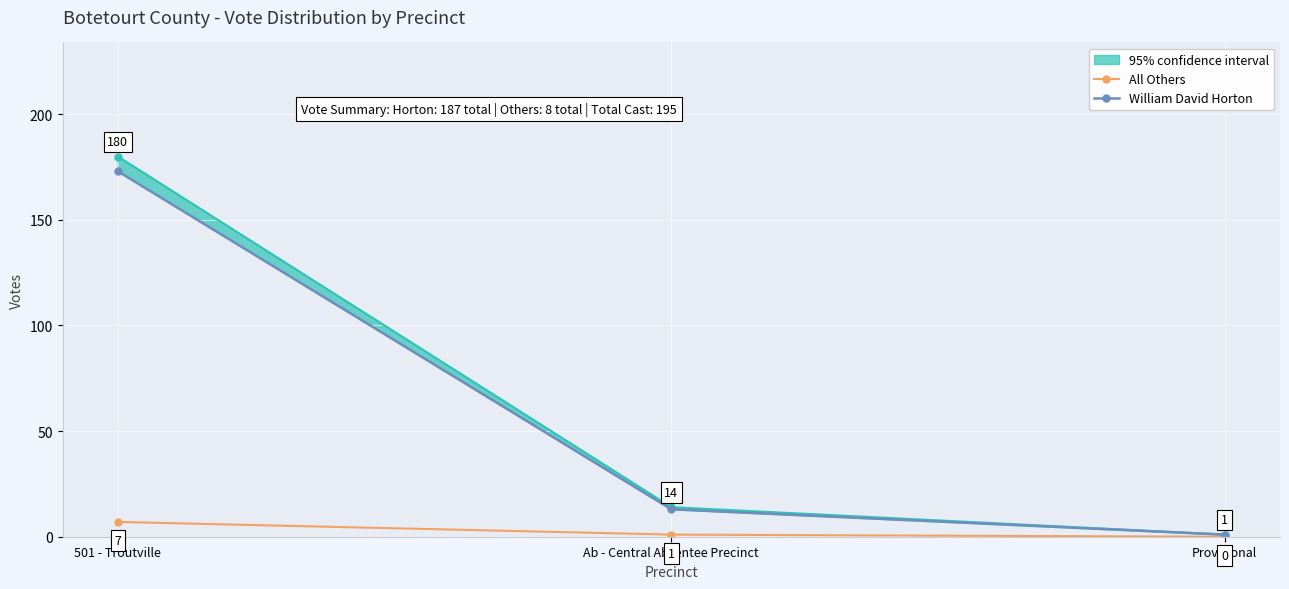

Where does the William David Horton series first go above 13?

501 - Troutville